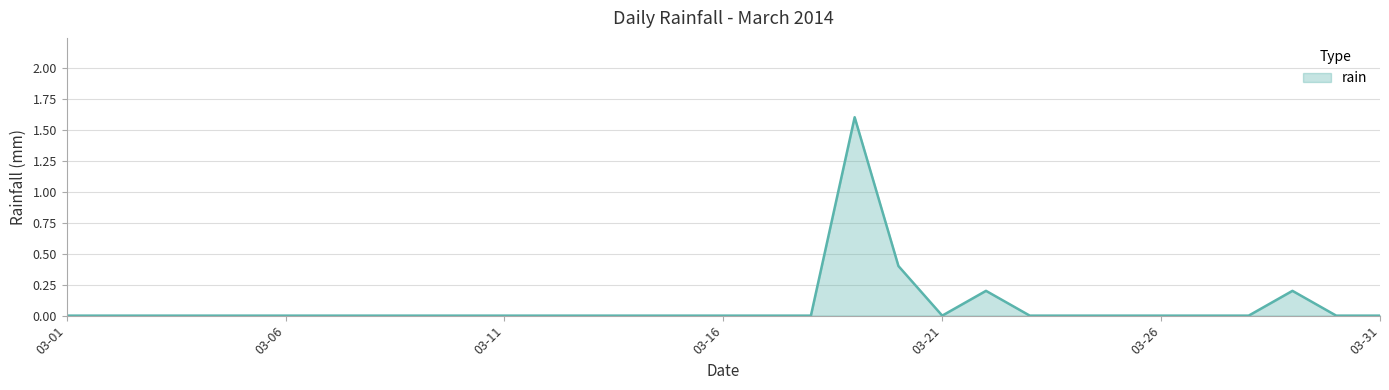

Reading left to right, transcribe all the data shown in this chart.

0.0	0.0	0.0	0.0	0.0	0.0	0.0	0.0	0.0	0.0	0.0	0.0	0.0	0.0	0.0	0.0	0.0	0.0	1.6	0.4	0.0	0.2	0.0	0.0	0.0	0.0	0.0	0.0	0.2	0.0	0.0